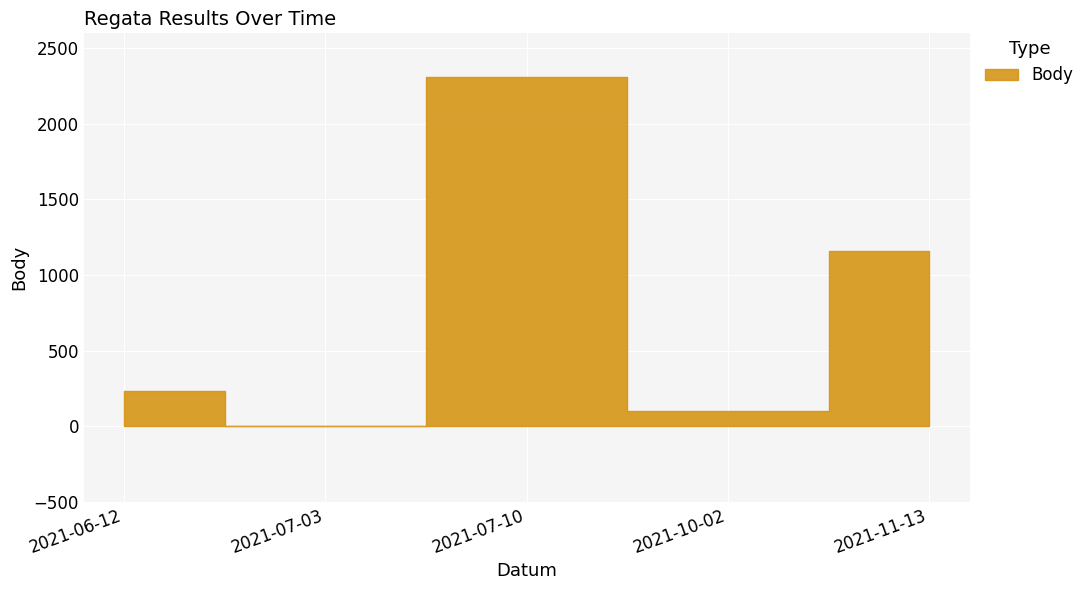

What is the sum of the Body values at 2021-10-02 and 2021-07-03?

101